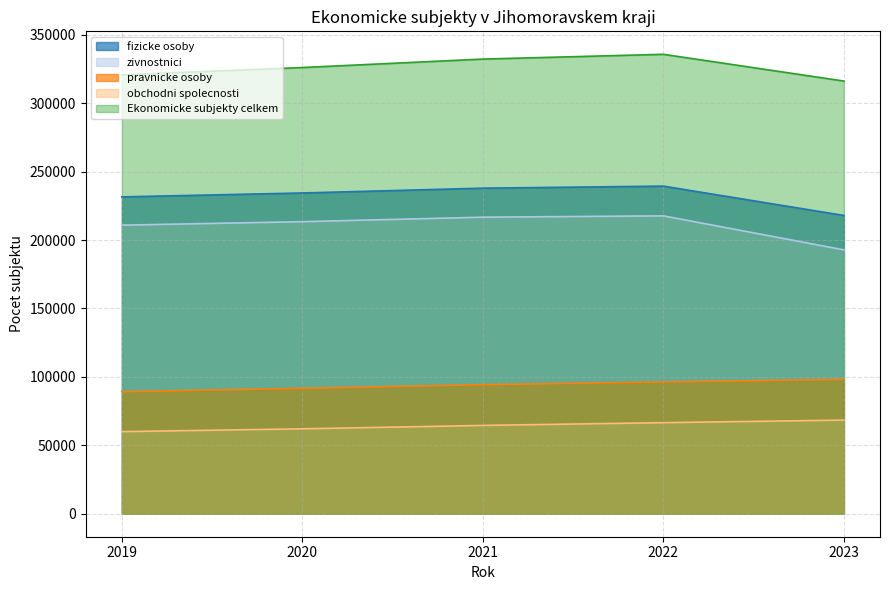

True or false: obchodni spolecnosti and pravnicke osoby cross at least once.

False